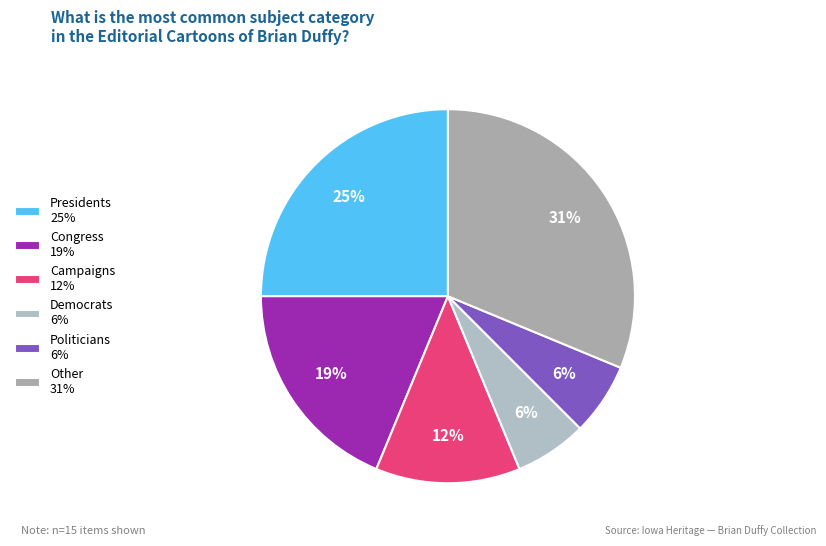

Does any single category account for the majority?

No